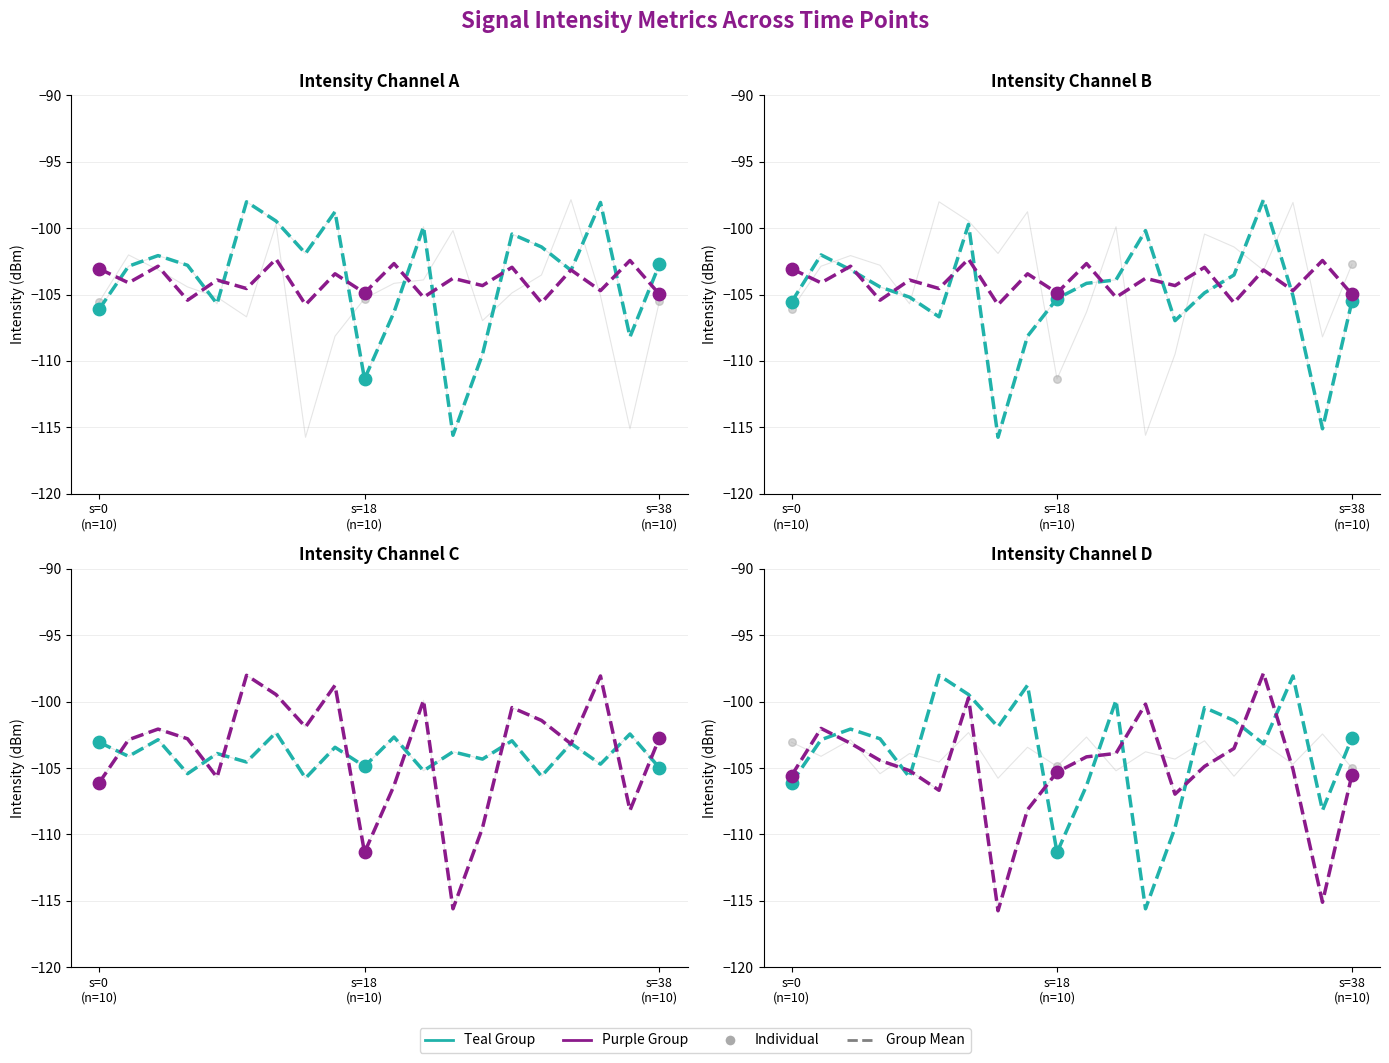

Which series reaches the minimum Y coordinate?

Group Mean (Purple)